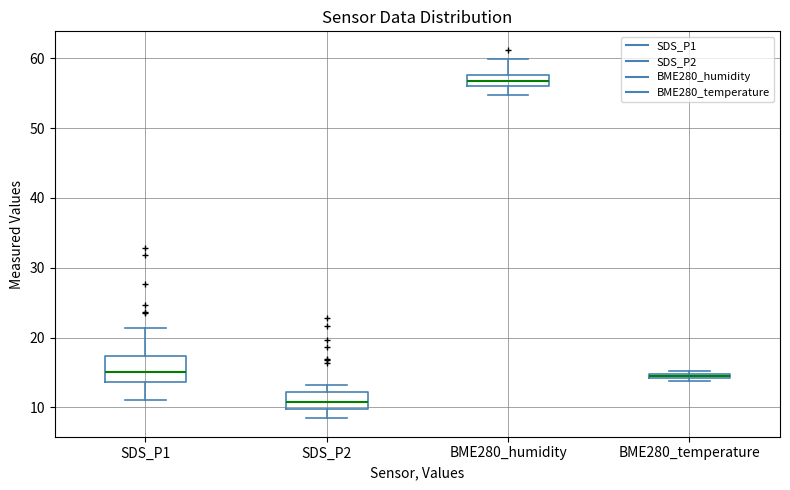

Where does the upper whisker of the box for SDS_P2 end on the y-axis? The values are not printed on the chart, so give them approximately, as read against the axis.

13